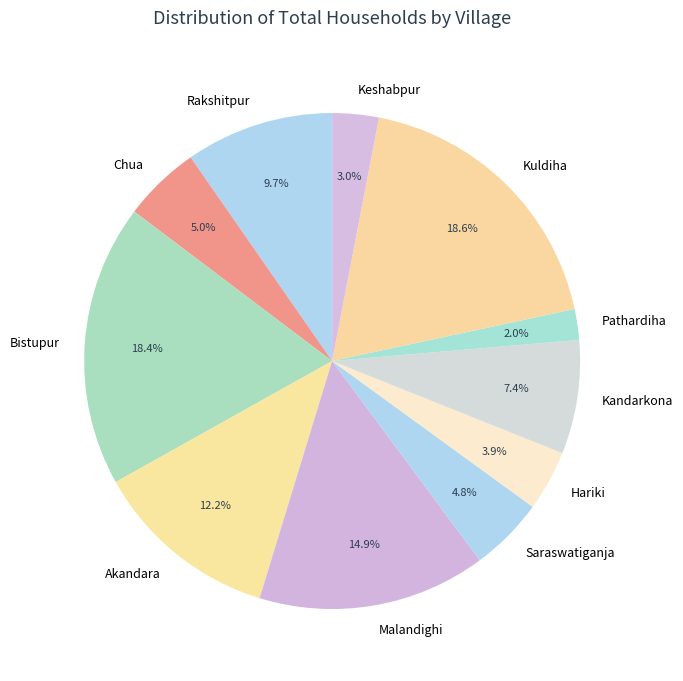

What percentage is NOT represented by Pathardiha?

98.0%